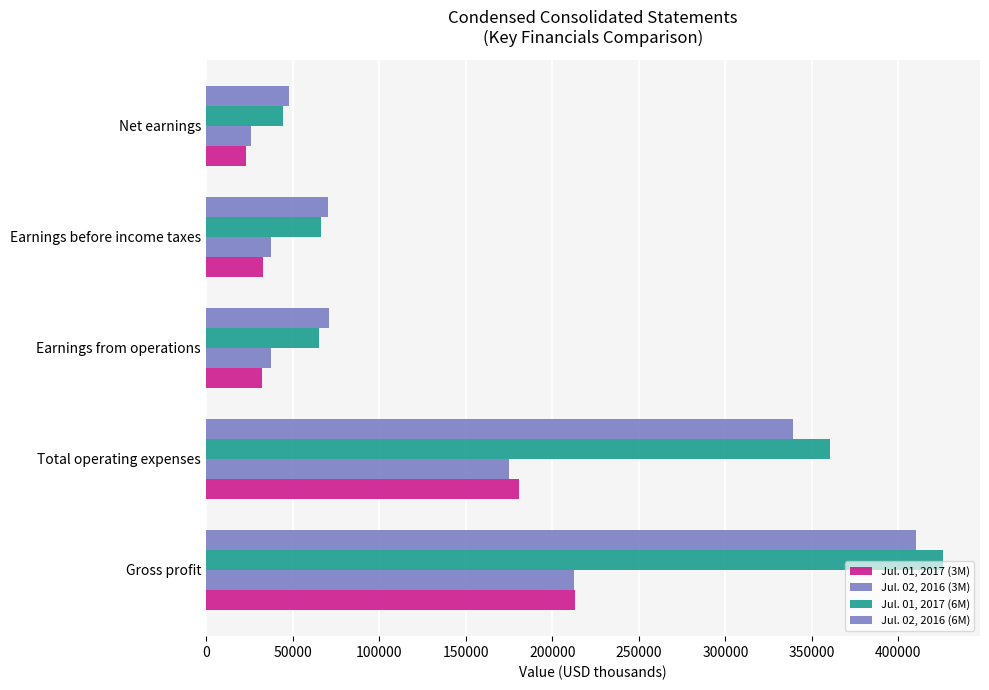

What is the sum of all Jul. 01, 2017 (3M) values?

482409